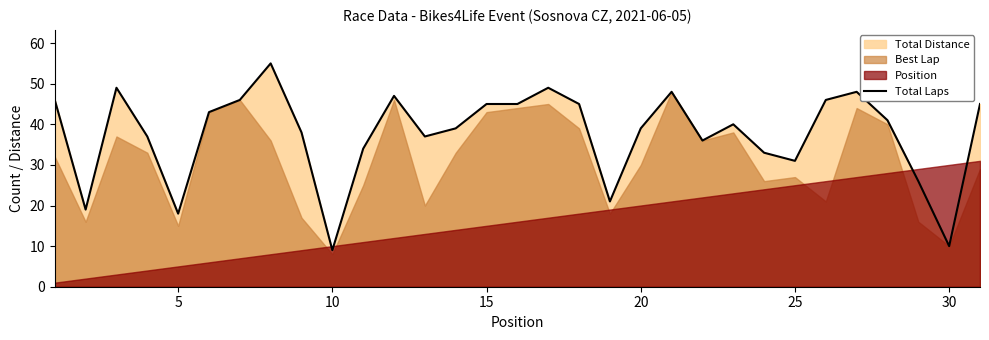

What is the highest value of the Total Laps series?

55